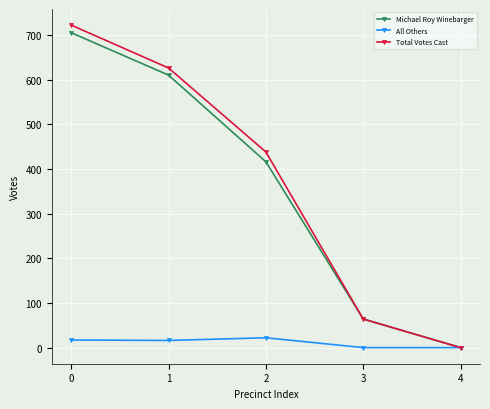

Does the chart display data point markers on the line(s)?

Yes